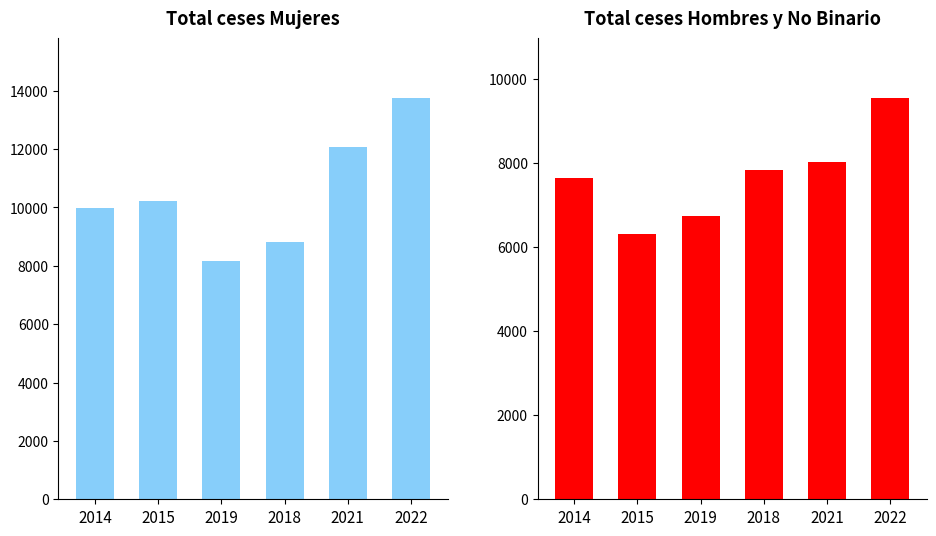

How many categories are shown in the chart?

6